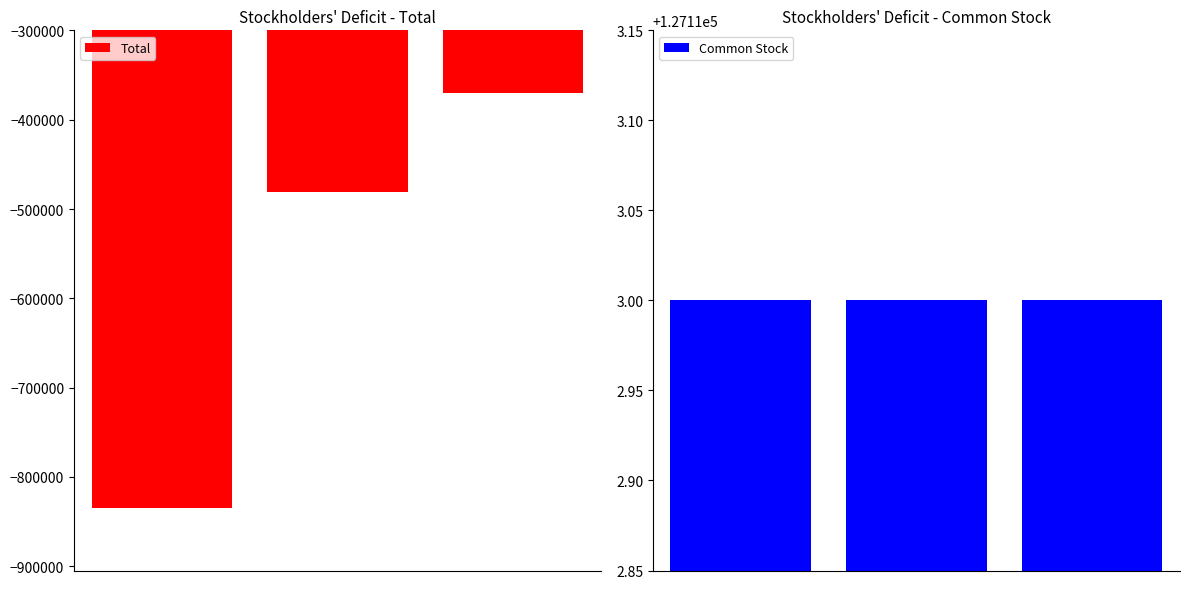

Count the Total values in the range -835026 to -369685.

3